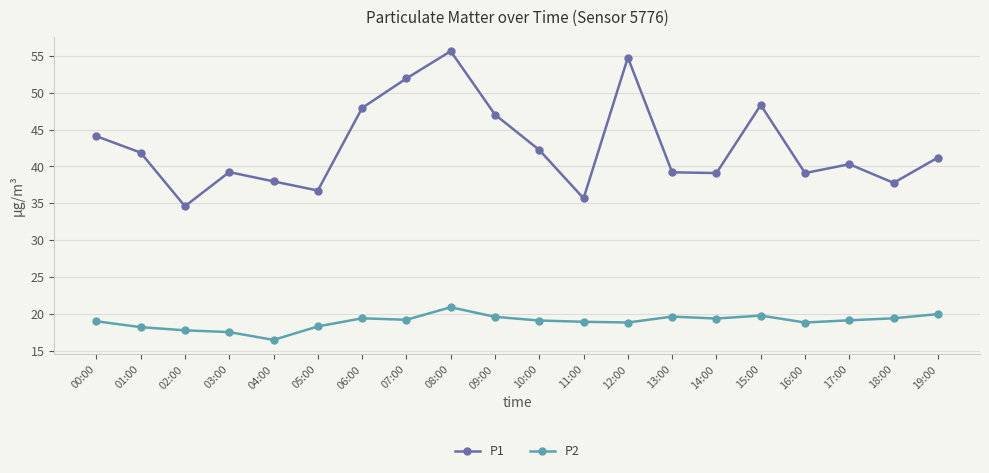

What is the label of the 6th point from the right?

14:00